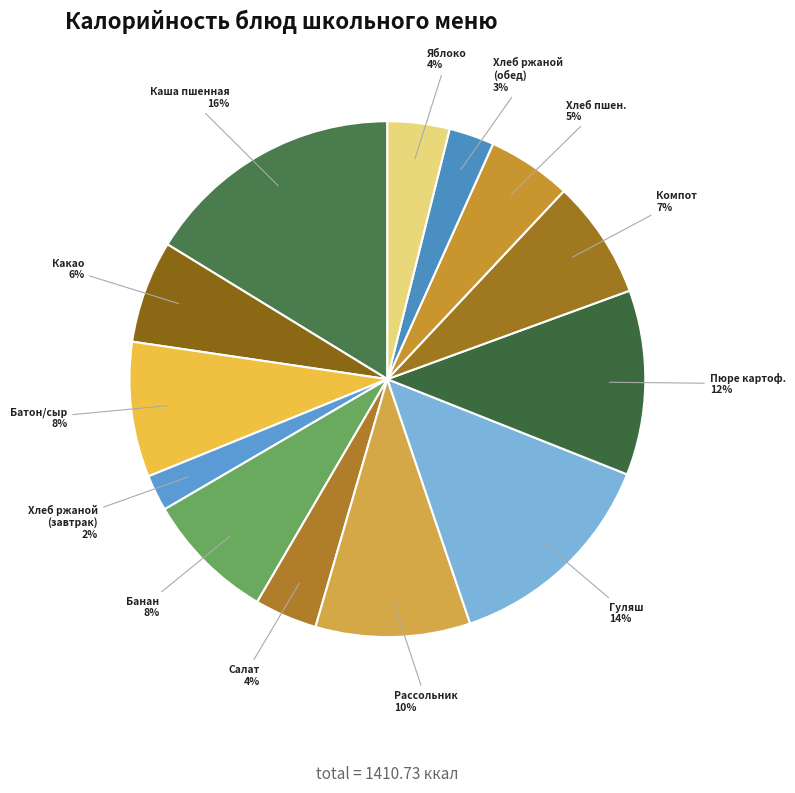

How many segments does this pie chart have?

13